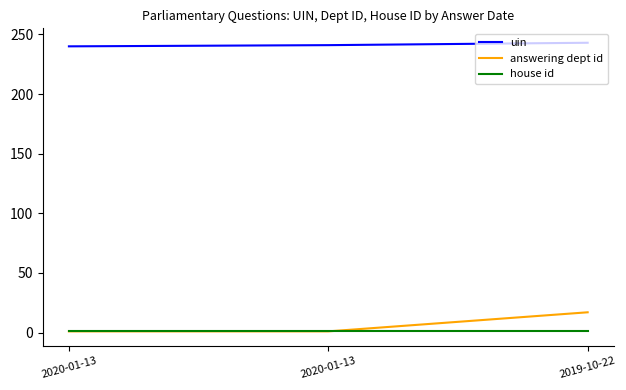

What are all the series names shown in the legend?

uin, answering dept id, house id